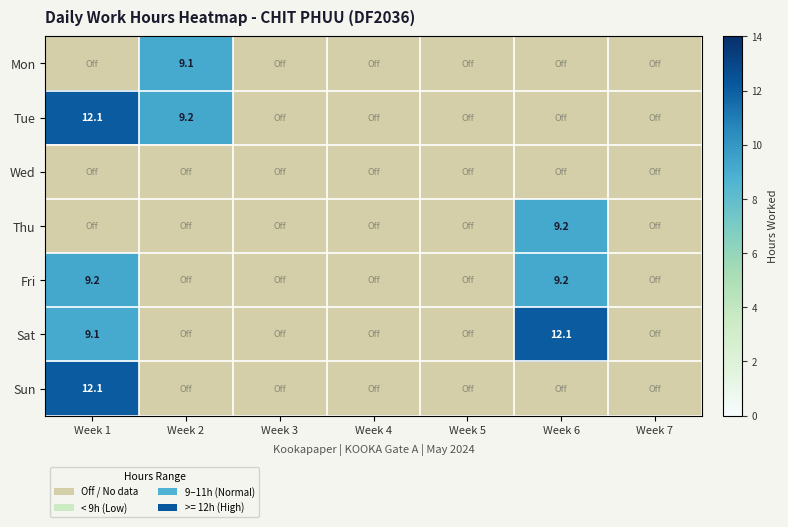

Rank the series by their maximum value, from highest to lowest.

Tue, Sun, Sat, Fri, Thu, Mon, Wed